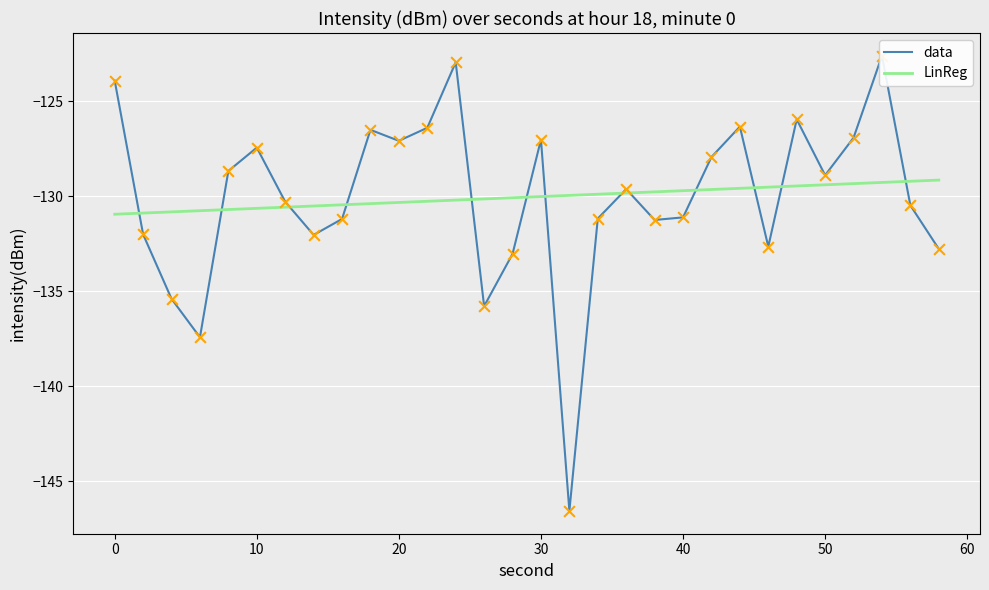

Between 26 and 2, which is larger?

2